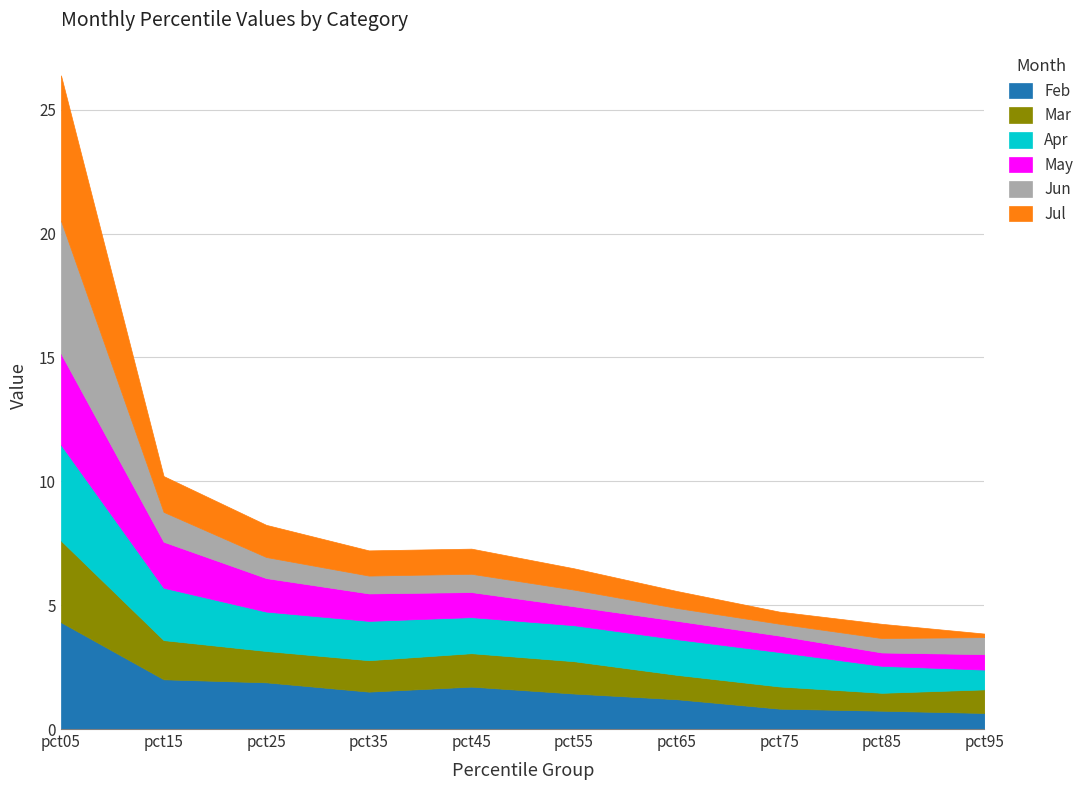

Which series changed the most between pct15 and pct55?

May